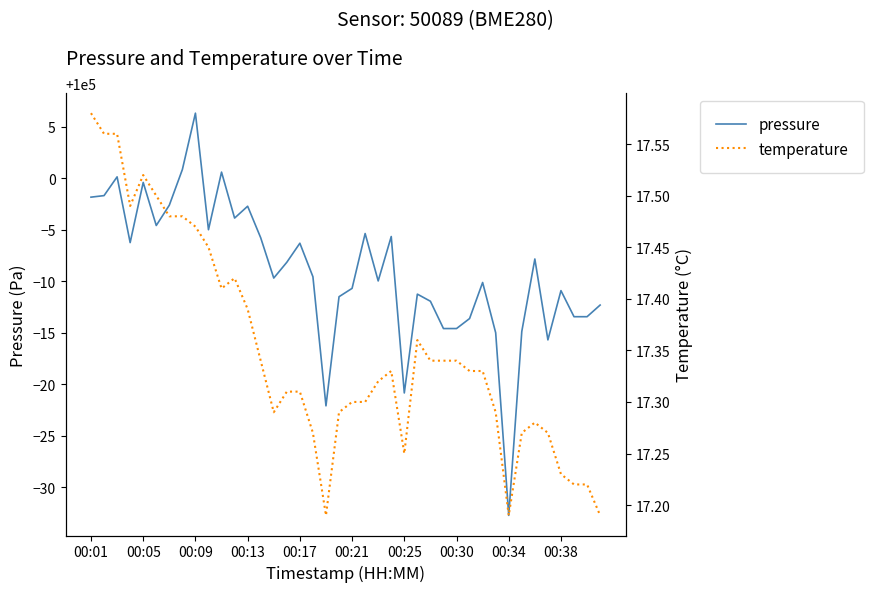

List the series in order of their overall mean, highest first.

pressure, temperature